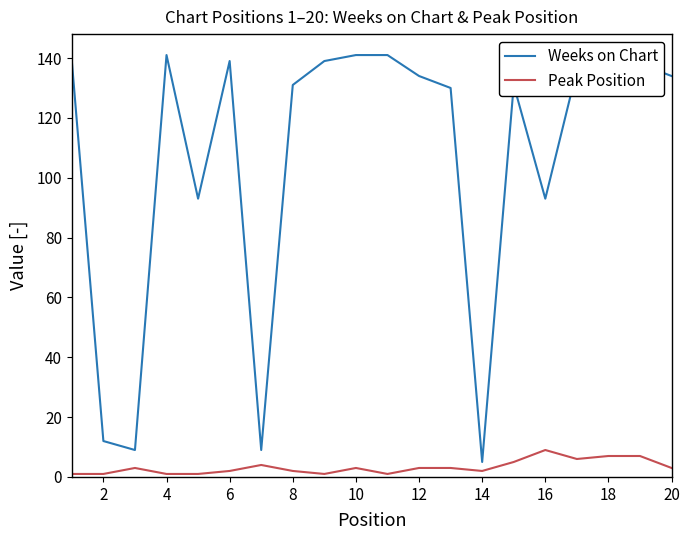

What is the sum of all Peak Position values?

65